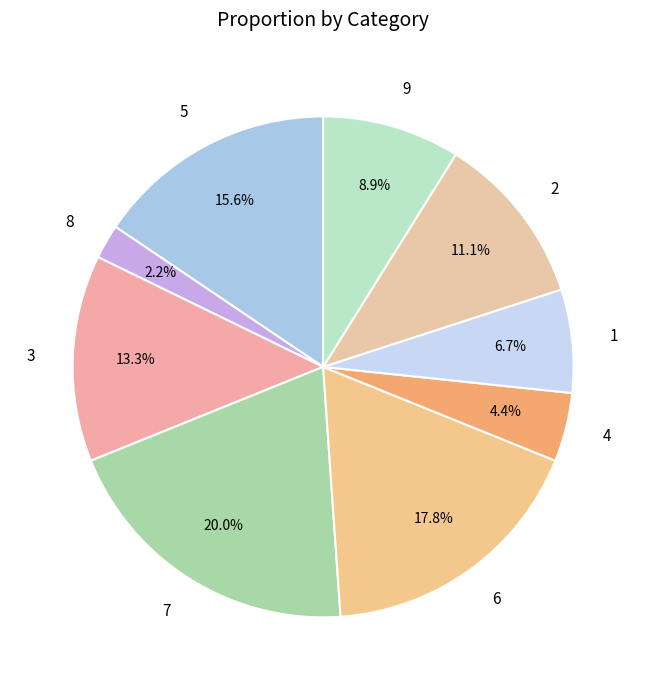

Is the sum of 4 and 5 greater than half?

No